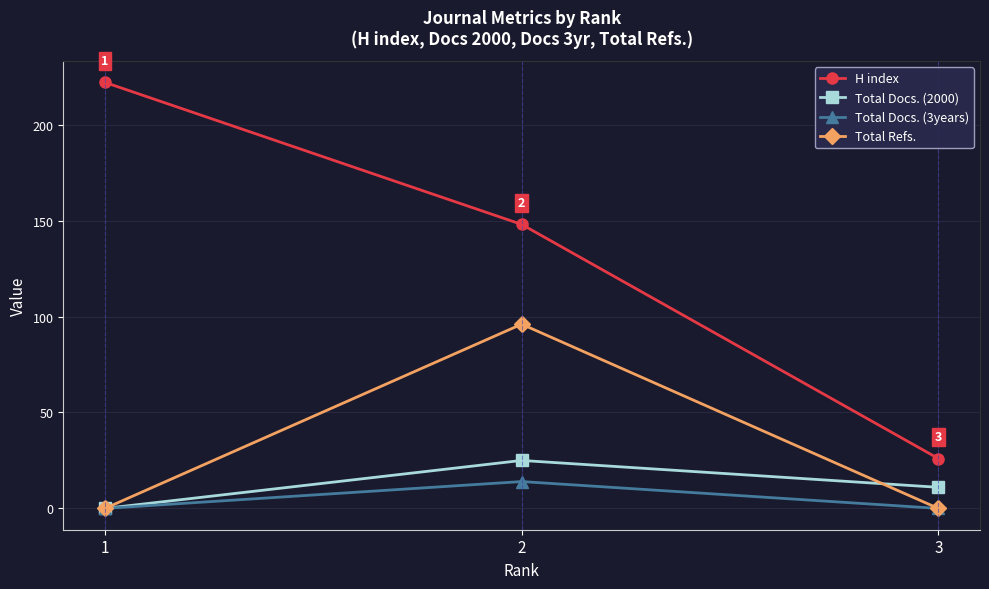

What is the highest value of the H index series?

222